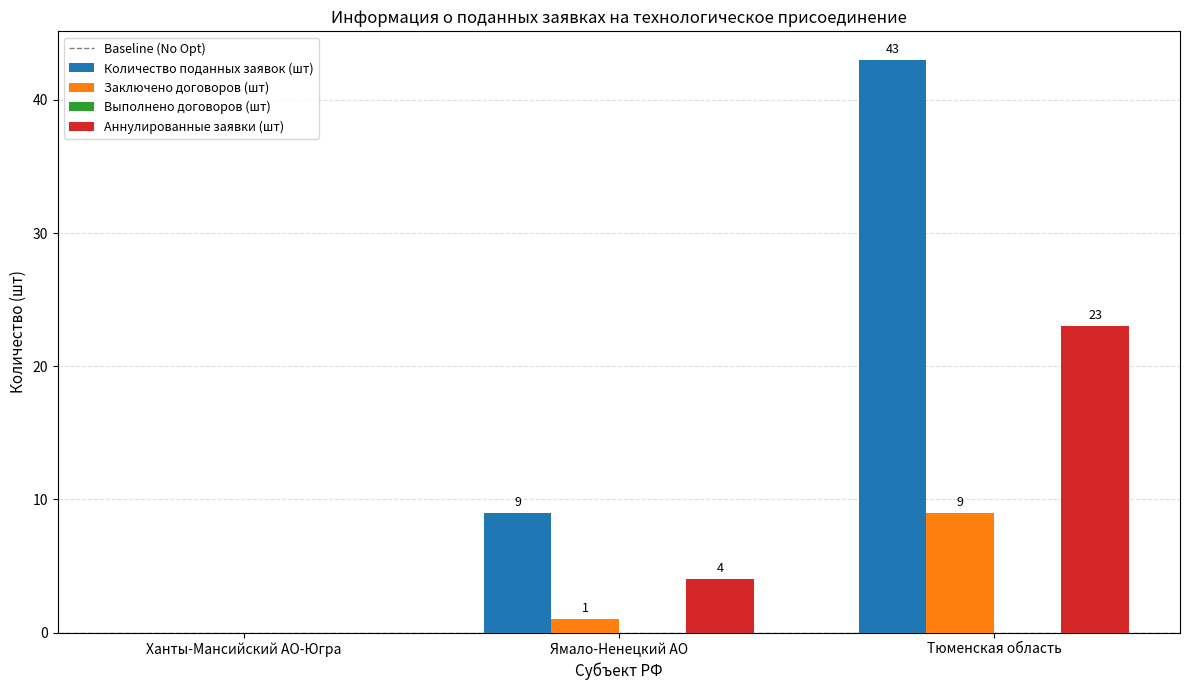

What is the total value across all series at Ямало-Ненецкий АО?

14